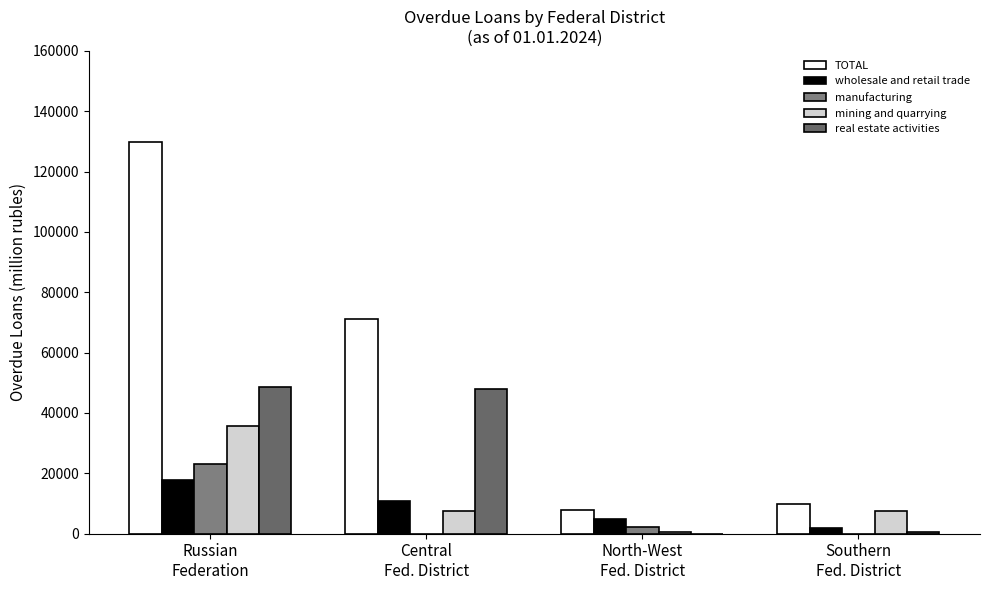

At which category is the sum across all series the highest?

Russian
Federation